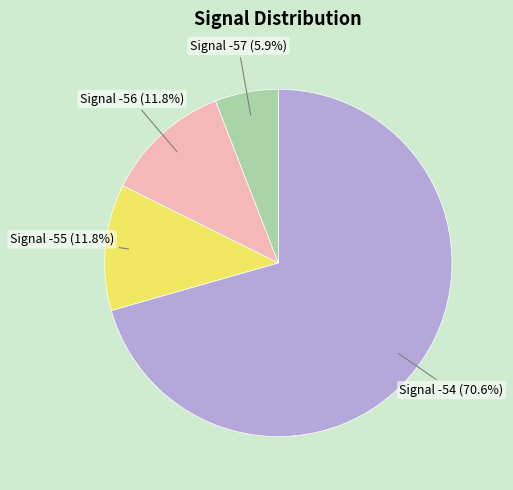

How many slices are in this pie chart?

4